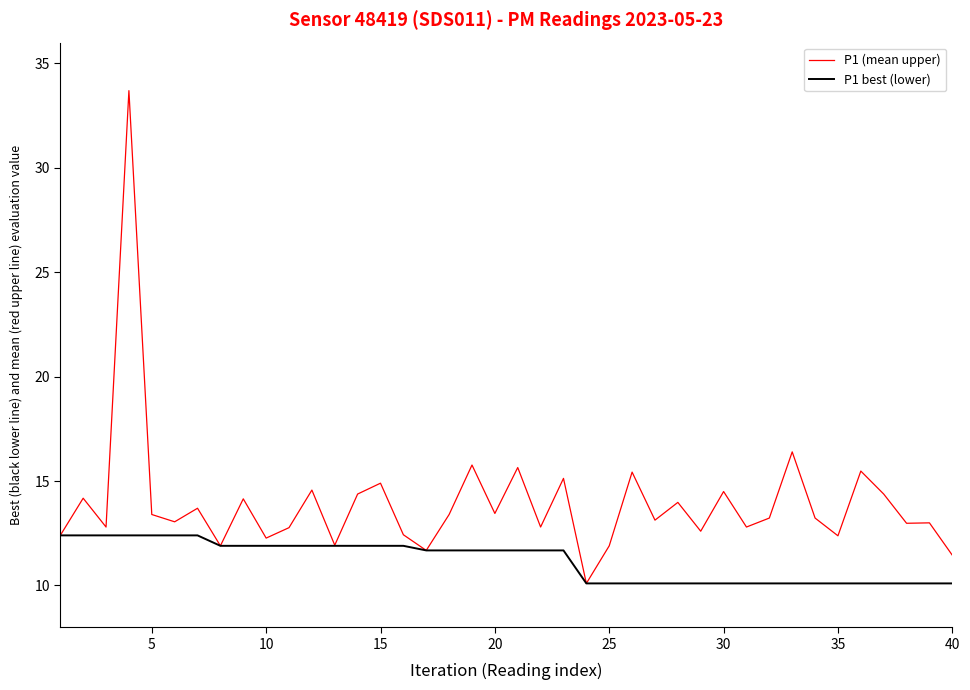

Which series has the largest range (max minus min)?

P1 (mean upper)